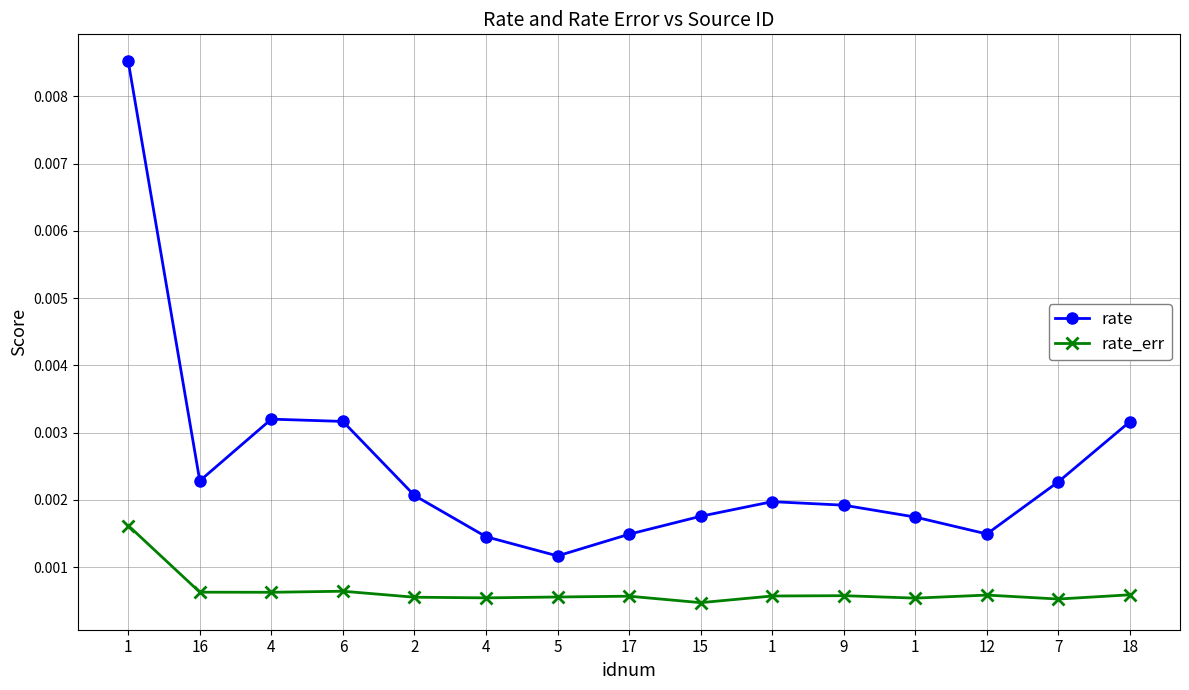

True or false: rate and rate_err intersect in this chart.

False